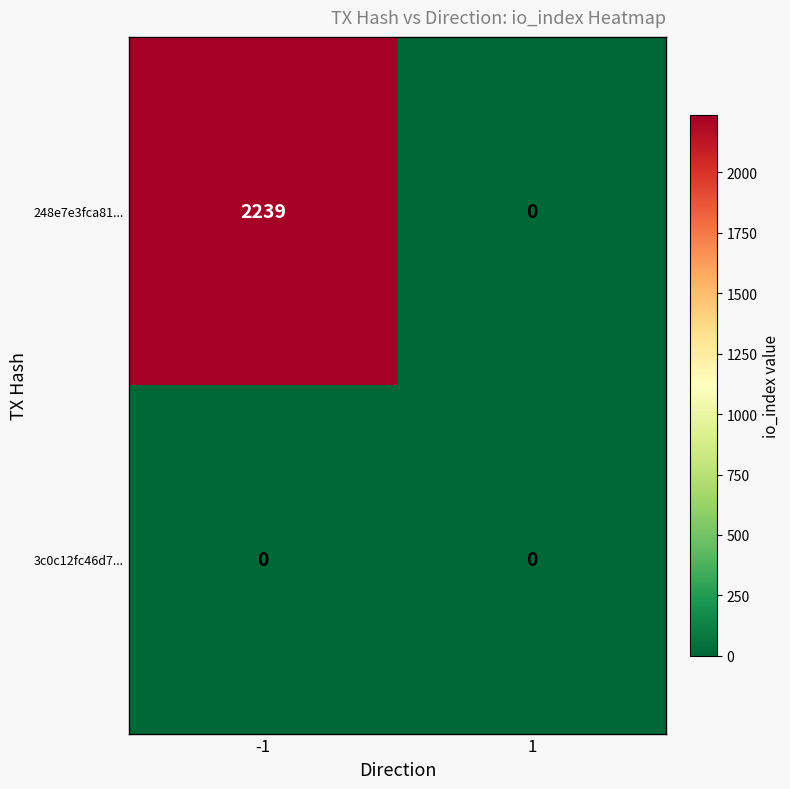

The value of 248e7e3fca81... at 1 is 0. True or false?

True